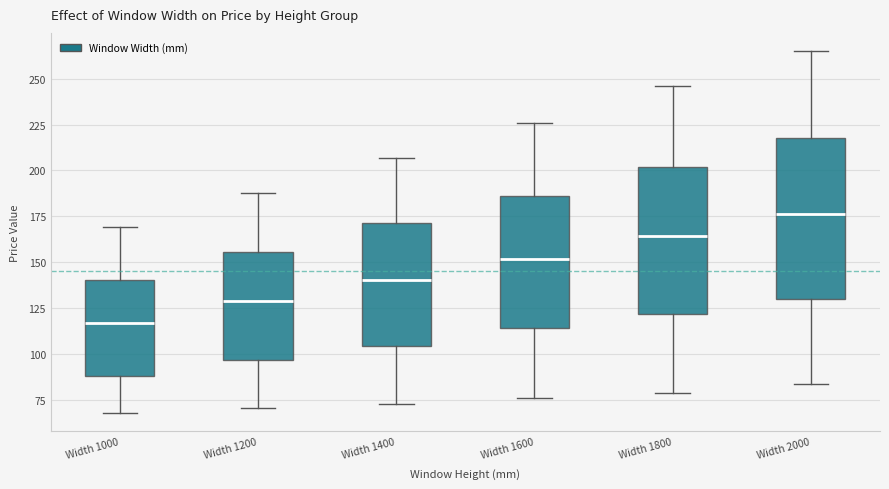

Reading left to right, read every box against the y-axis: the position of its median line, the range the box covers, and the ends of its whiskers. The values are not printed on the chart, so give them approximately, as read against the axis.

Width 1000: median 115, box 90 to 140, whiskers 70 to 170
Width 1200: median 130, box 95 to 155, whiskers 70 to 190
Width 1400: median 140, box 105 to 170, whiskers 75 to 205
Width 1600: median 150, box 115 to 185, whiskers 75 to 225
Width 1800: median 165, box 120 to 200, whiskers 80 to 245
Width 2000: median 175, box 130 to 220, whiskers 85 to 265